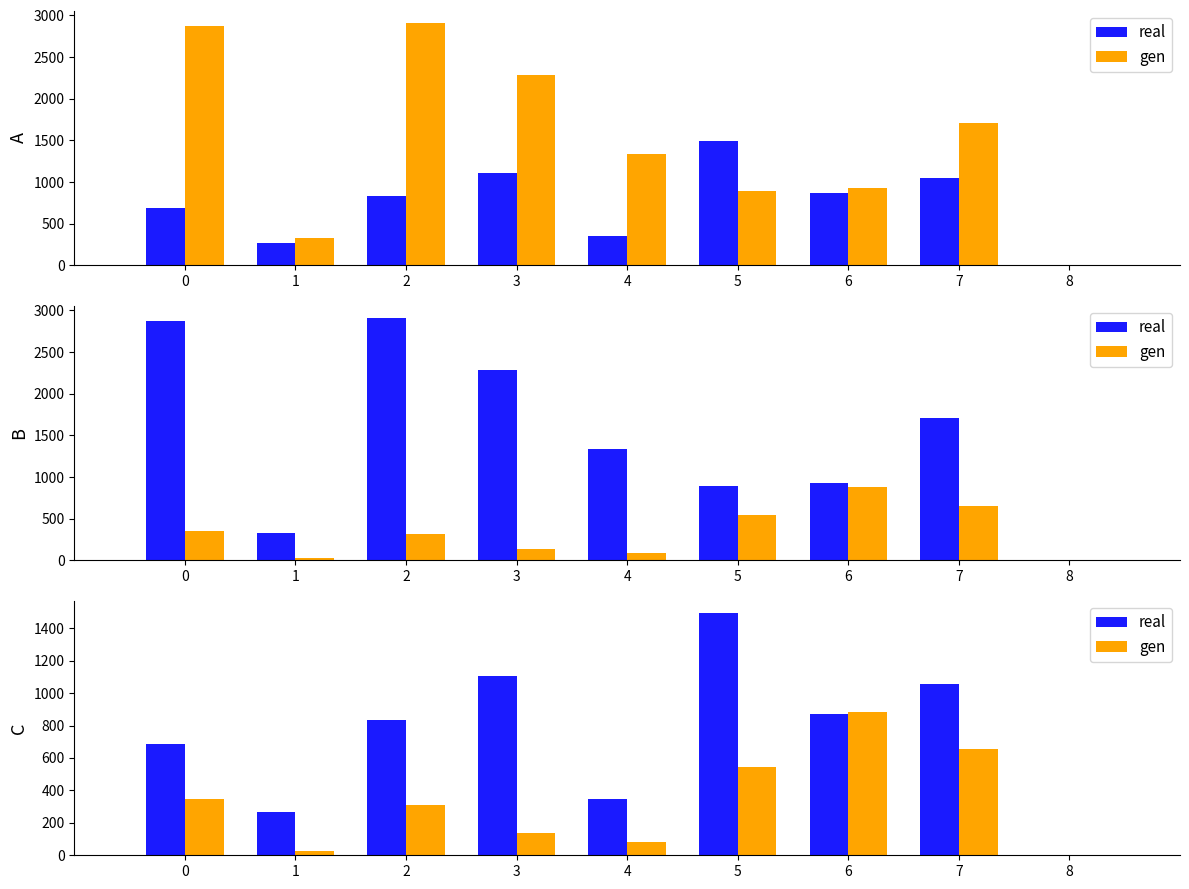

True or false: gen has a value of 347 at 0.

True